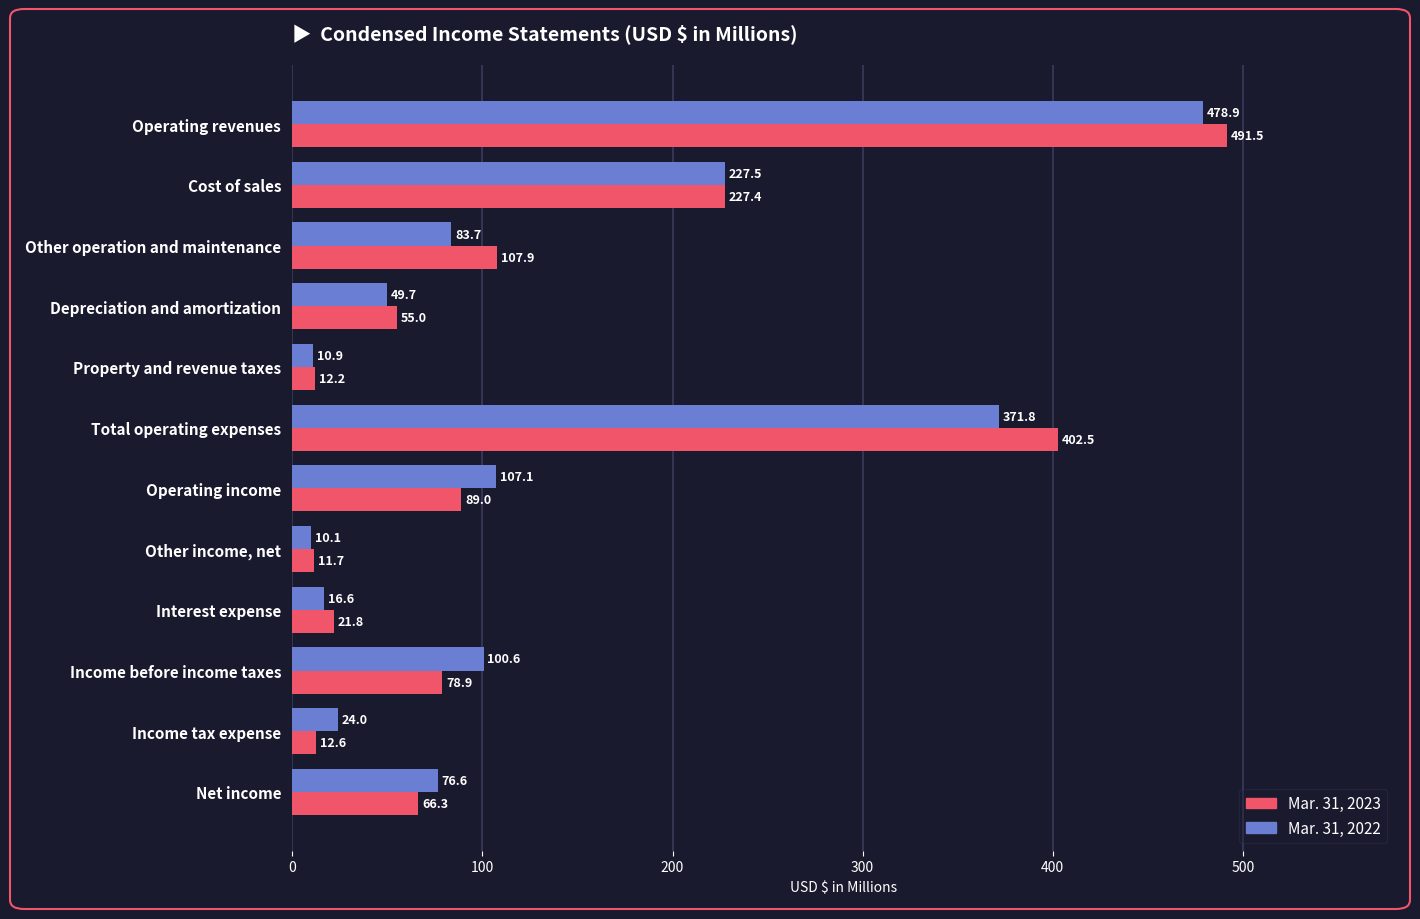

What are all the series names shown in the legend?

Mar. 31, 2023, Mar. 31, 2022